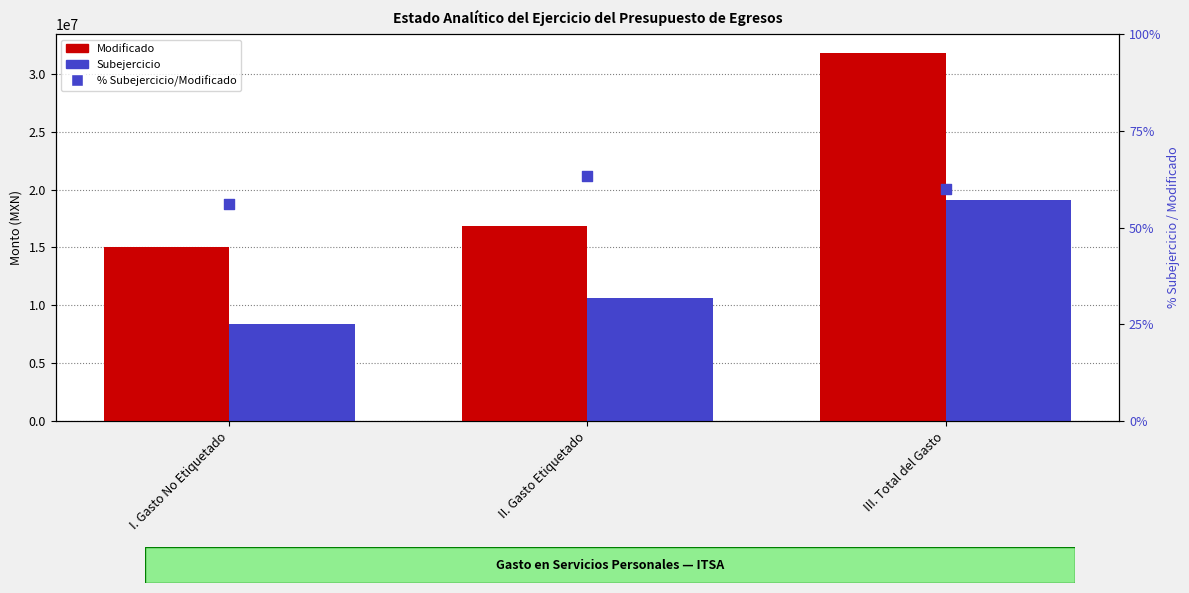

Which series contains the lowest Y value?

% Subejercicio/Modificado